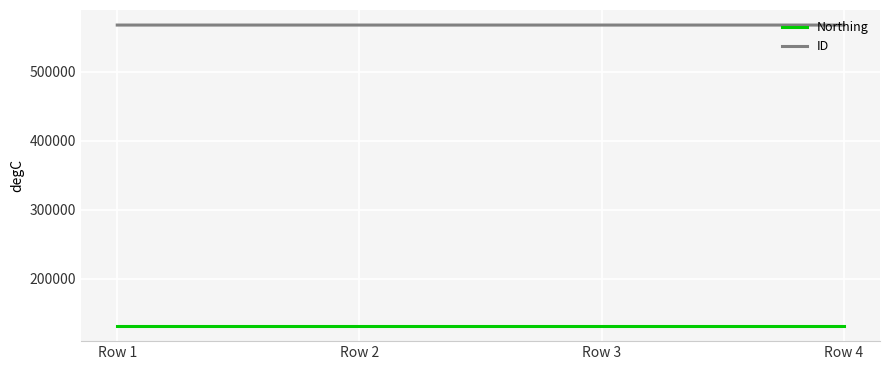

Rank the series by their maximum value, from highest to lowest.

ID, Northing